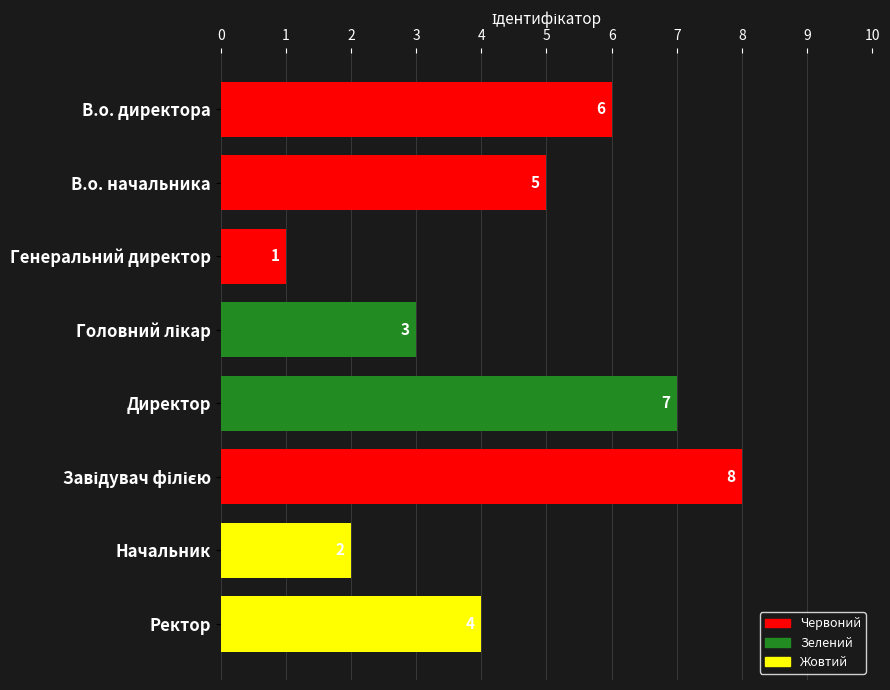

What is the sum of all values?

36